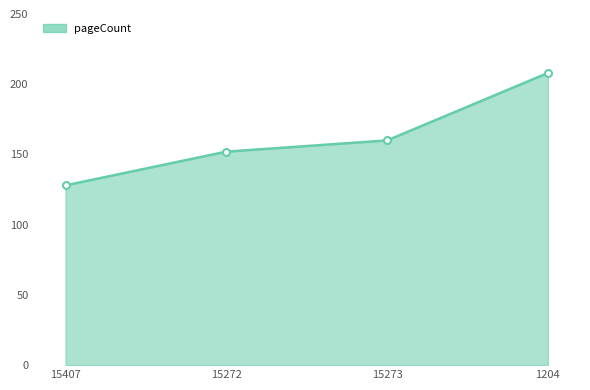

Which has a higher value, 1204 or 15407?

1204